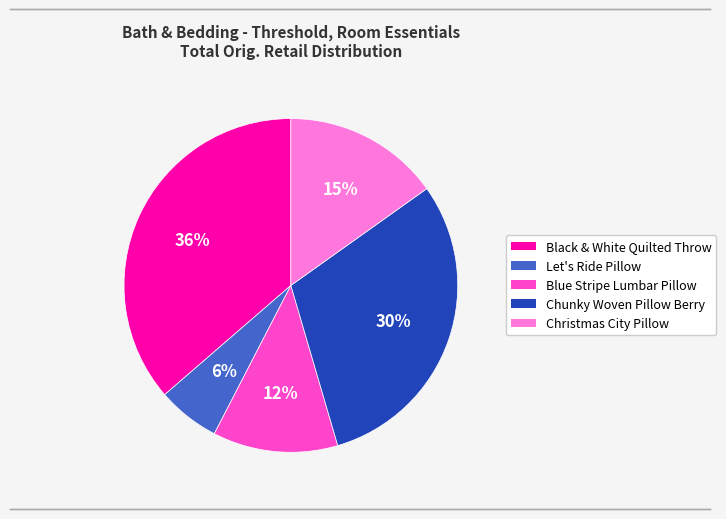

To the nearest percent, what is the average slice percentage?

20%